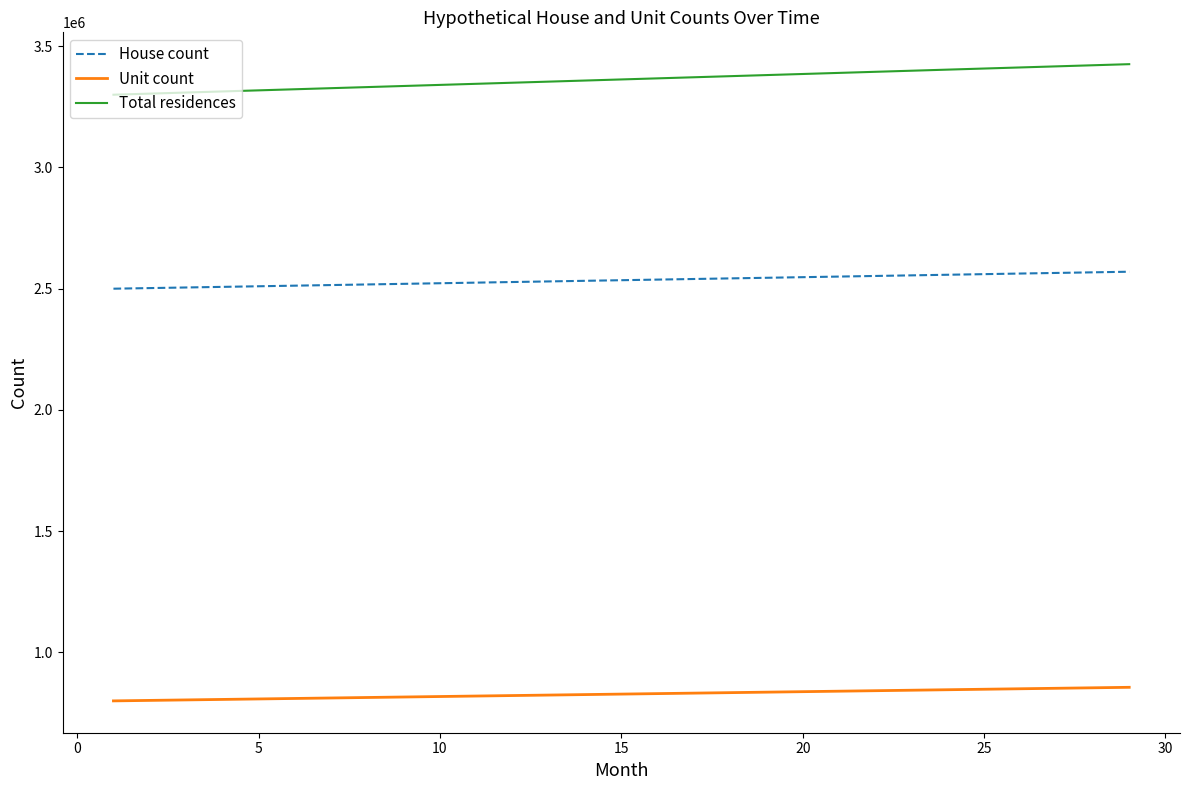

Rank the series by their average value, from highest to lowest.

Total residences, House count, Unit count